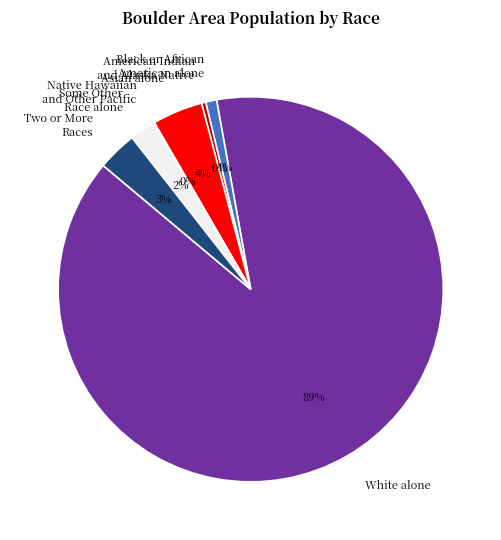

Do American Indian and Alaska Native and Black or African American alone together represent more than half of the pie?

No